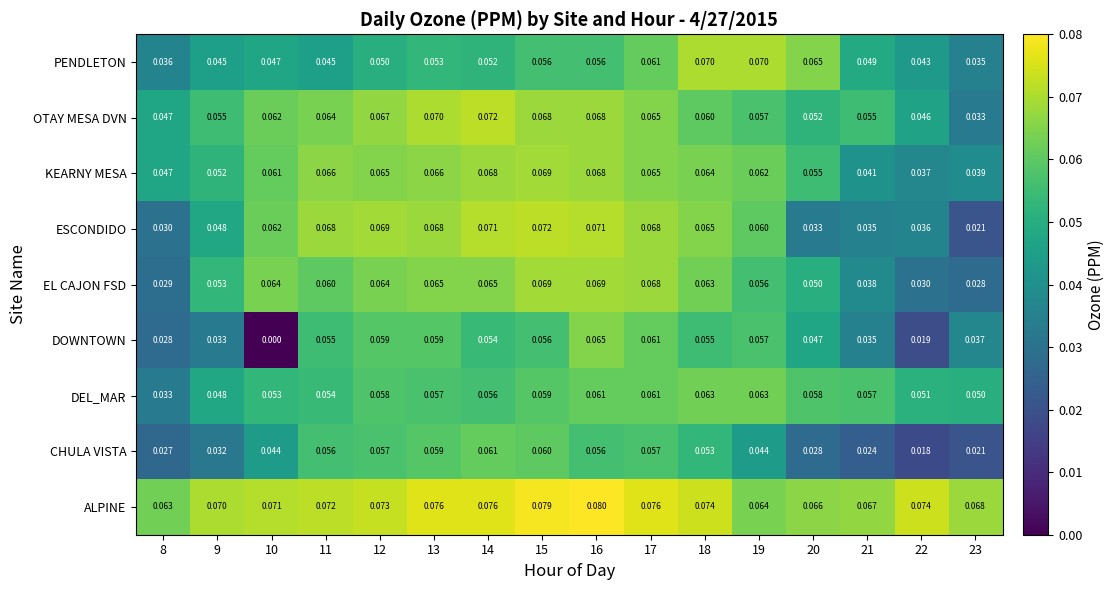

Which series has the largest total across all categories?

ALPINE